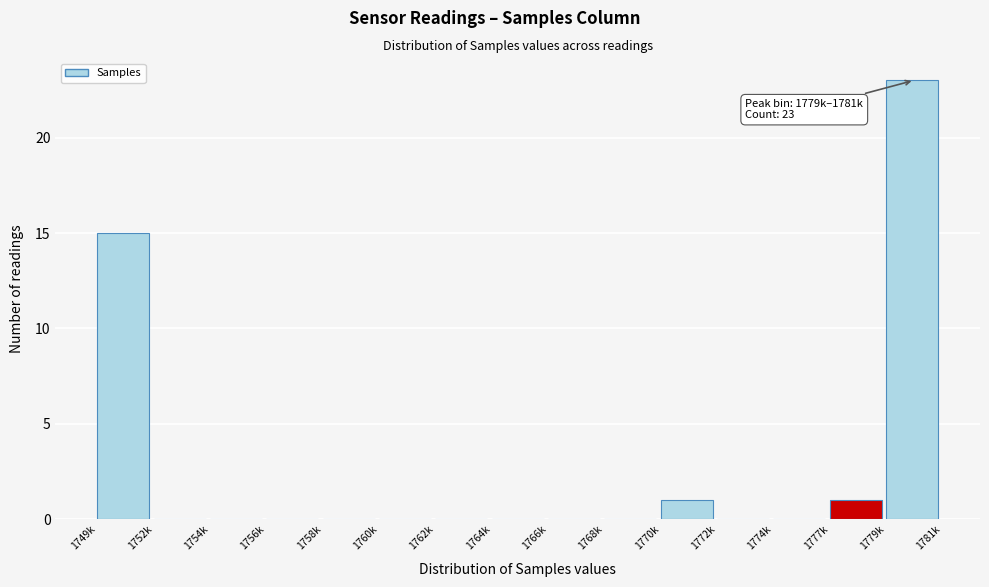

Reading left to right, list all the values displayed in this chart.

1749k=15	1752k=0	1754k=0	1756k=0	1758k=0	1760k=0	1762k=0	1764k=0	1766k=0	1768k=0	1770k=1	1772k=0	1774k=0	1777k=1	1779k=23